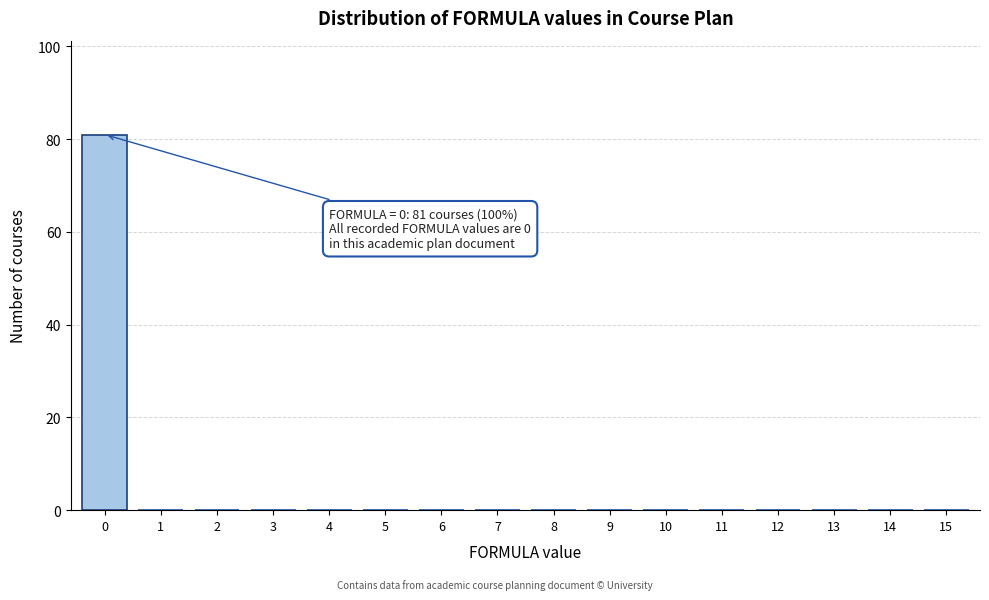

Reading right to left, transcribe all the data shown in this chart.

15=0	14=0	13=0	12=0	11=0	10=0	9=0	8=0	7=0	6=0	5=0	4=0	3=0	2=0	1=0	0=81